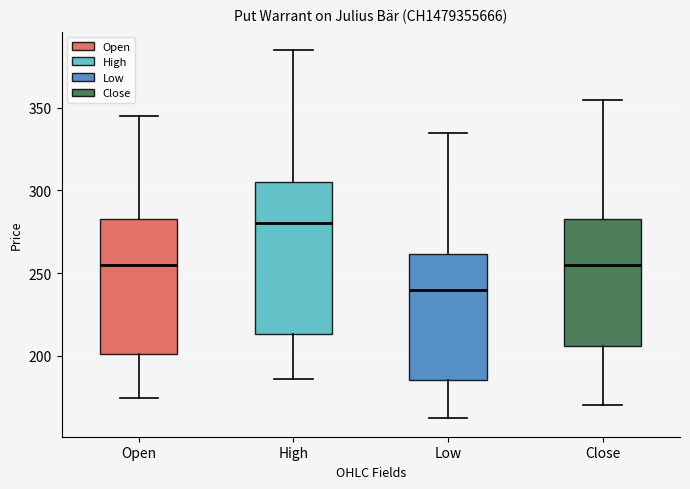

Reading left to right, transcribe this box plot: for each box, give where its median line is, the range the box spans, and where its two whiskers end, as read against the y-axis. The values are not printed on the chart, so give them approximately, as read against the axis.

Open: median 255, box 200 to 285, whiskers 175 to 345
High: median 280, box 215 to 305, whiskers 185 to 385
Low: median 240, box 185 to 260, whiskers 160 to 335
Close: median 255, box 205 to 285, whiskers 170 to 355